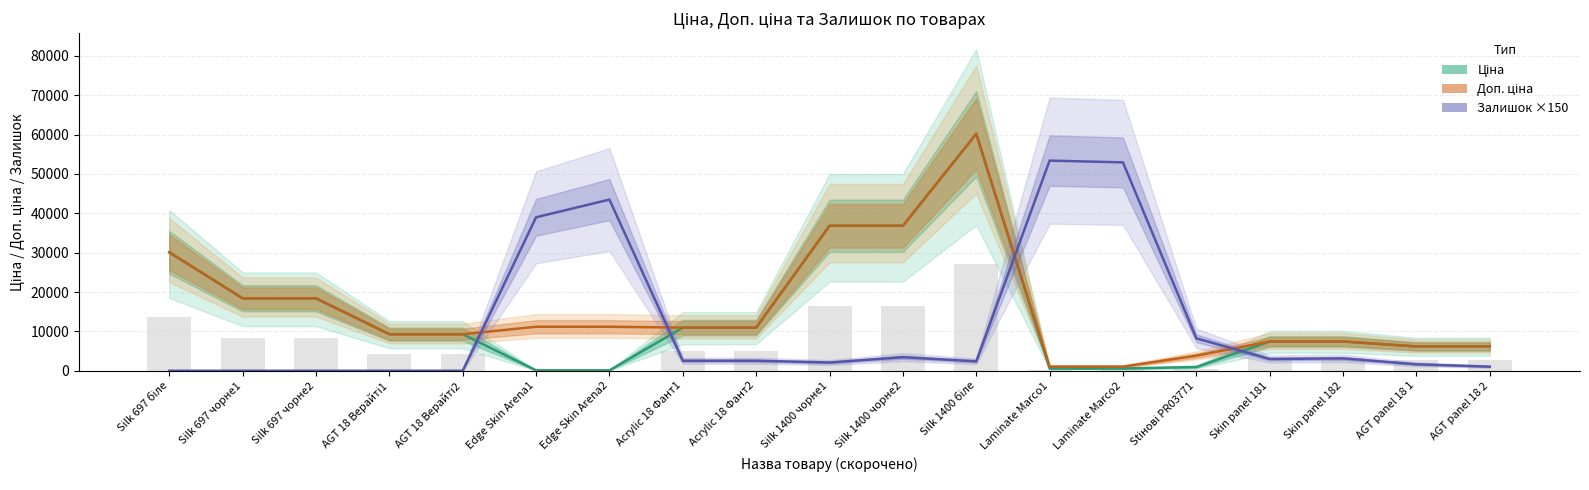

At Acrylic 18 Фант2, list the series in order from largest to smallest.

Ціна, Доп. ціна, Залишок ×150